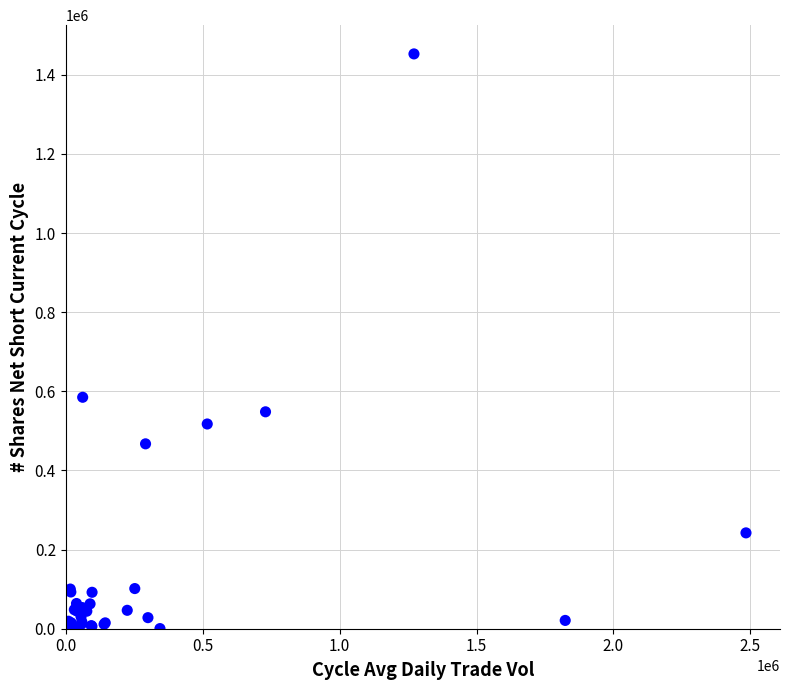

What Y value in the scatter plot is closest to 726445?

585015